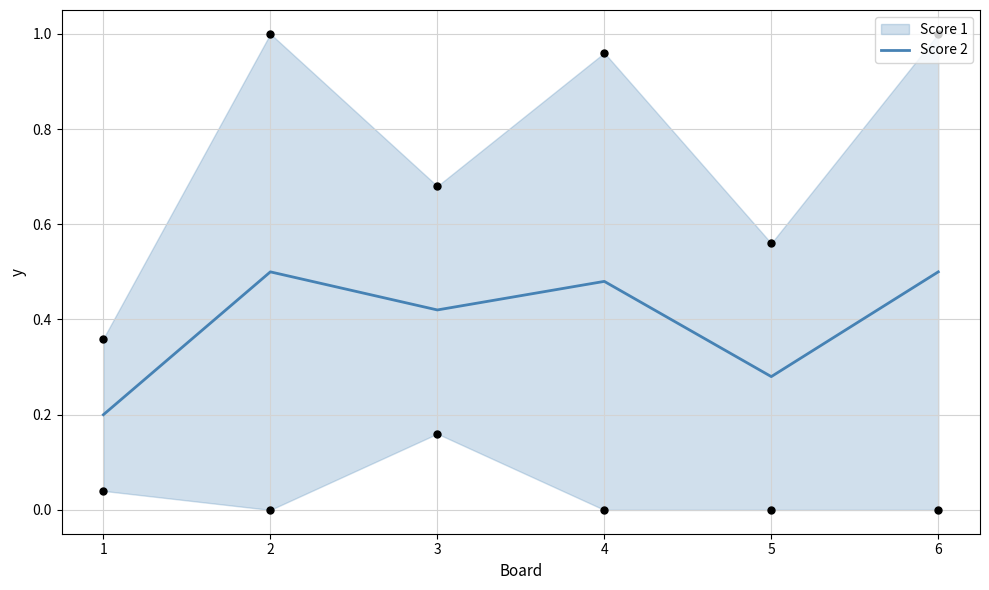

What is the change in value from 1 to 5?

+0.1